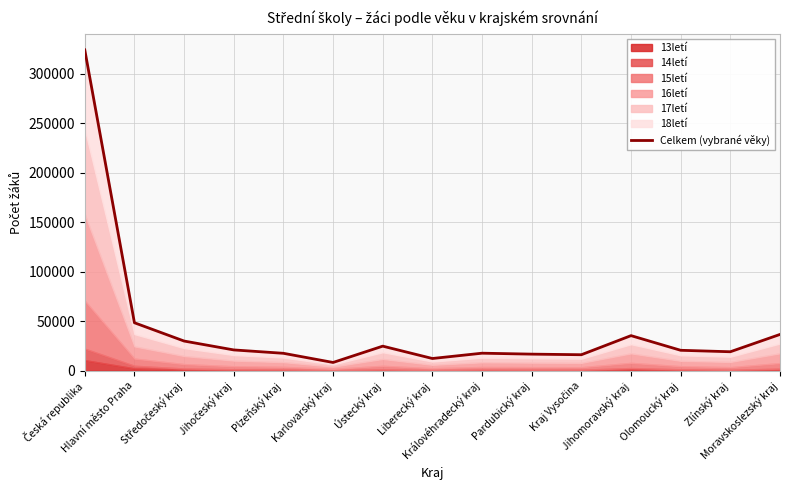

True or false: the data has more than 2 interior local peaks.

True